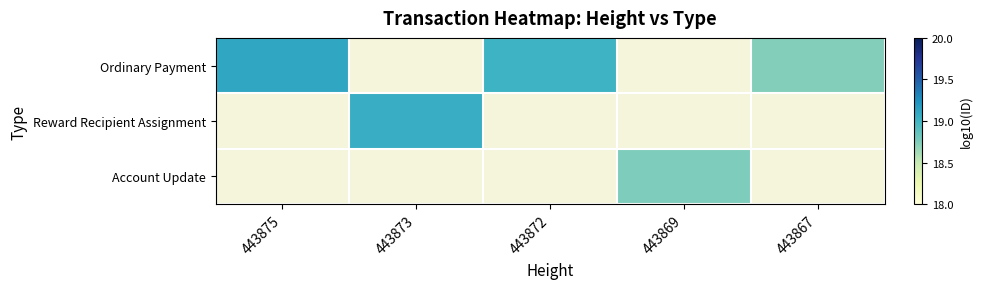

How many data points does each series have?

5